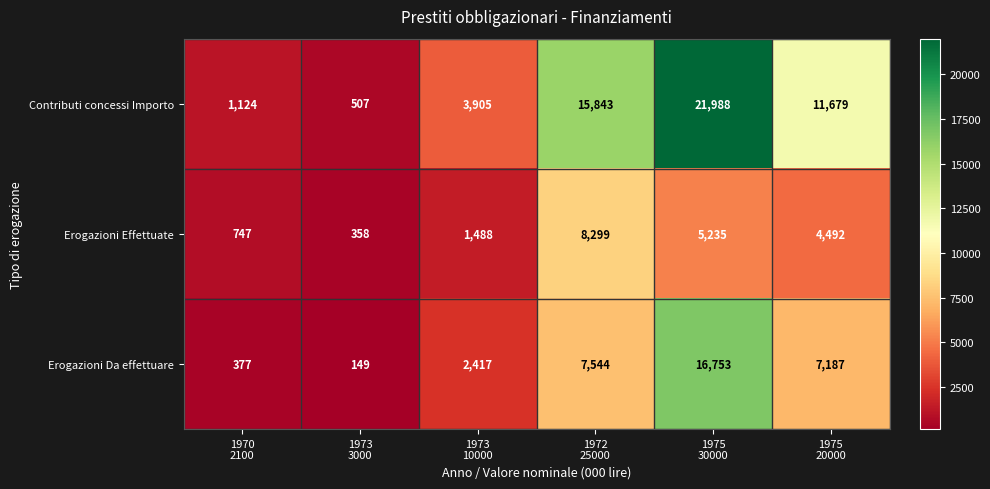

Reading right to left, what are all the values shown in this chart?

Contributi concessi Importo: 11679	21988	15843	3905	507	1124
Erogazioni Effettuate: 4492	5235	8299	1488	358	747
Erogazioni Da effettuare: 7187	16753	7544	2417	149	377